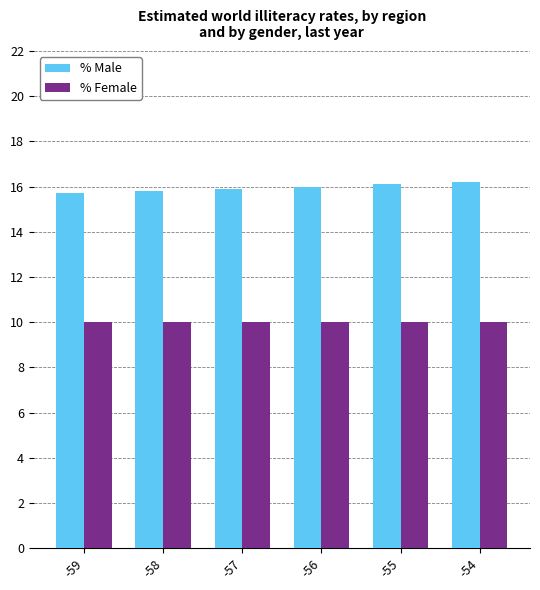

Reading left to right, list all the values displayed in this chart.

% Male: -59=15.7	-58=15.8	-57=15.9	-56=16.0	-55=16.1	-54=16.2
% Female: -59=10.0	-58=10.0	-57=10.0	-56=10.0	-55=10.0	-54=10.0